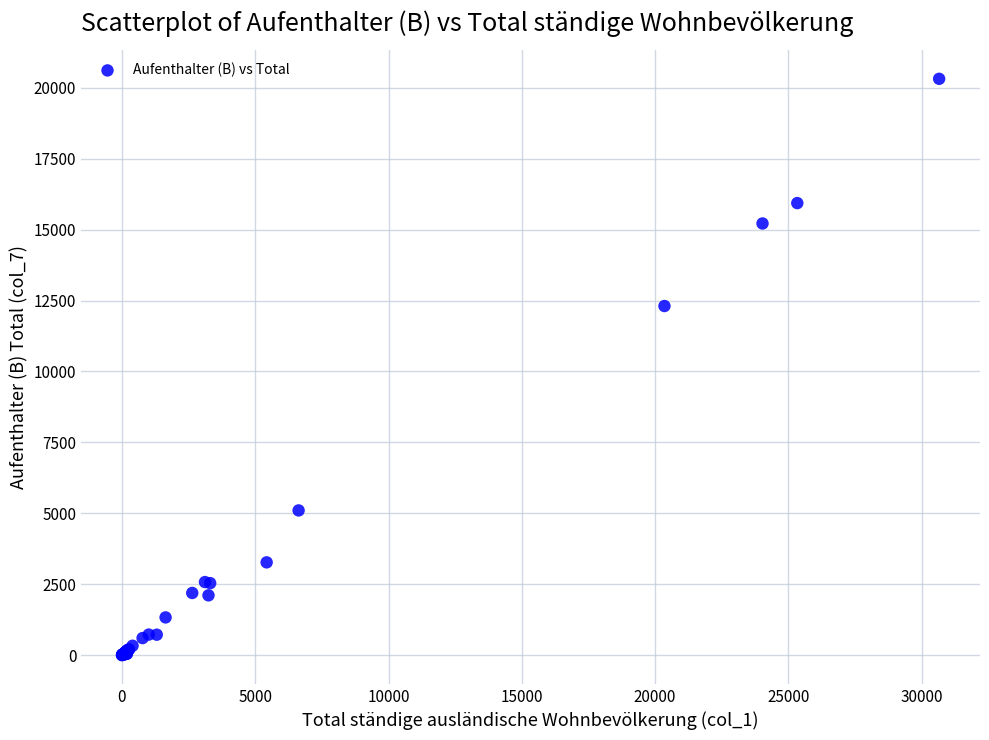

What Y value in the scatter plot is closest to 10158?

12306